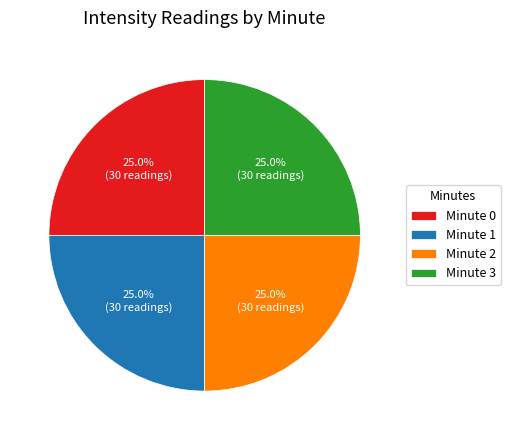

Is there a majority slice in this chart?

No